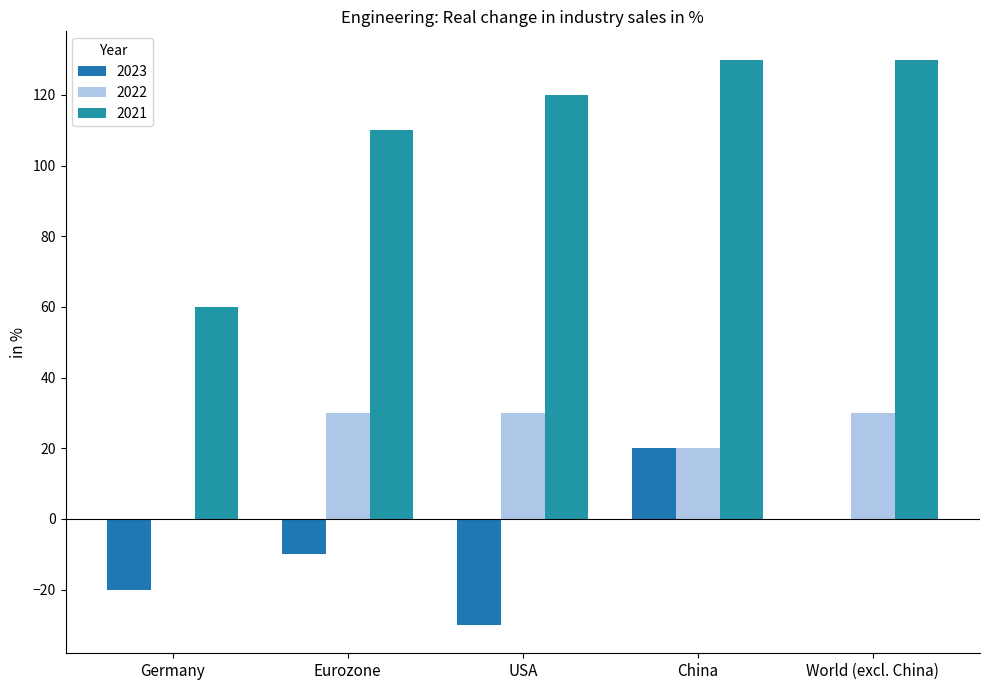

Does the chart contain stacked bars?

No